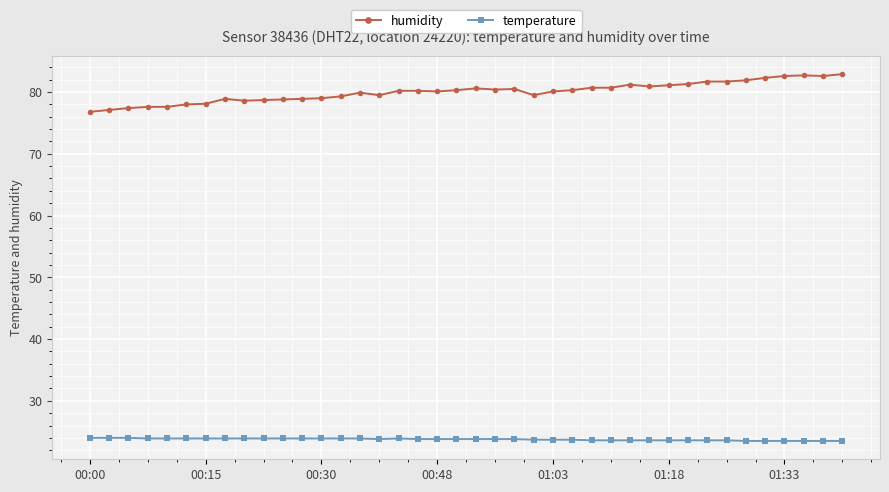

True or false: humidity and temperature intersect in this chart.

False